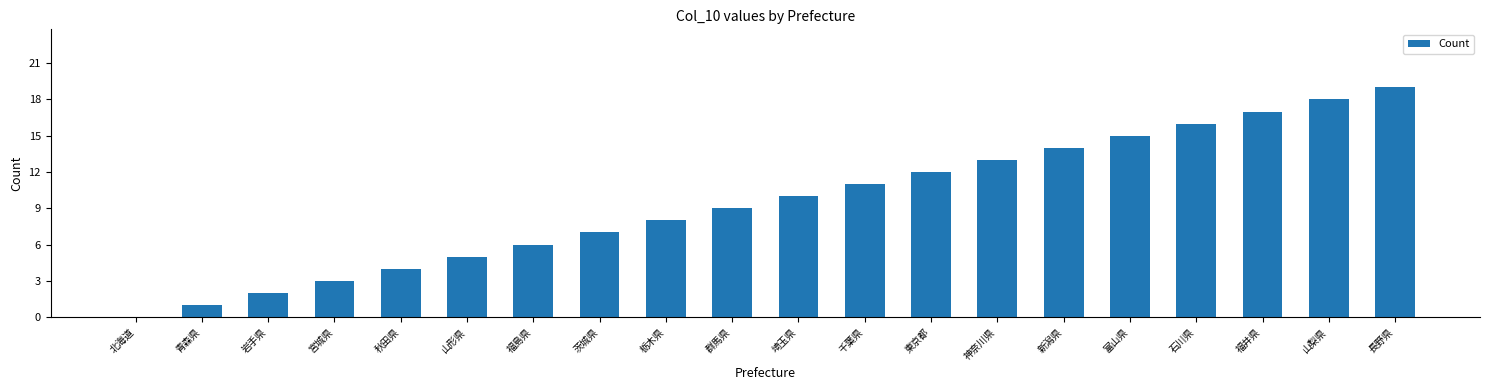

What is the difference between the values at 福島県 and 長野県?

13